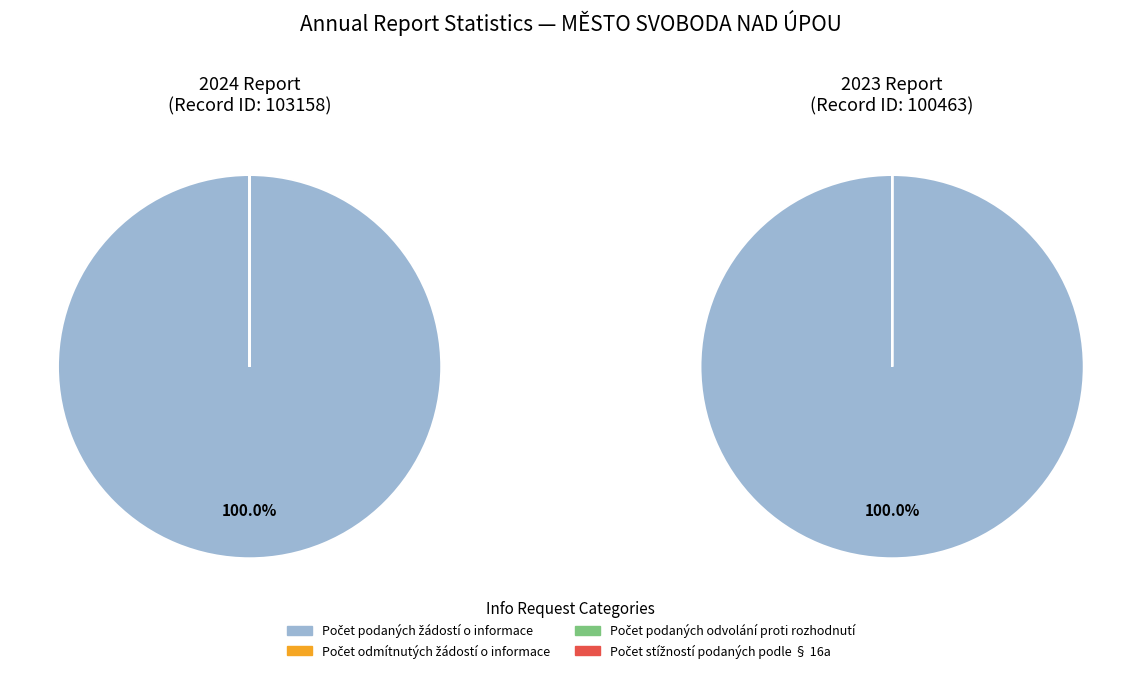

Between Počet podaných žádostí o informace and Počet odmítnutých žádostí o informace, which is larger?

Počet podaných žádostí o informace